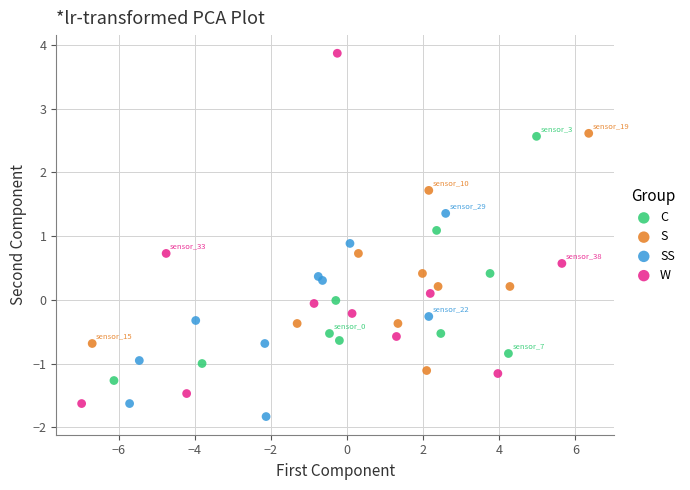

Which series reaches the maximum Y coordinate?

W